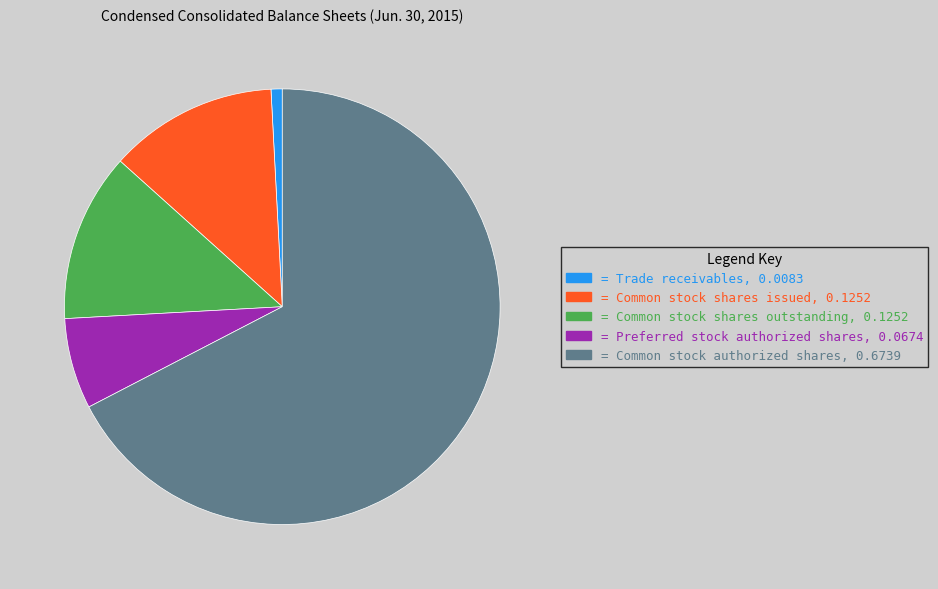

Is there any slice that represents more than half of the pie?

Yes